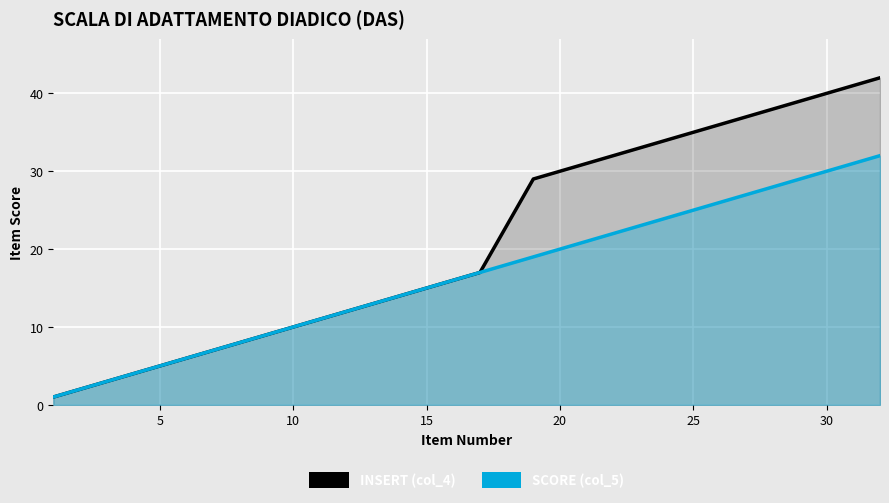

Rank the series by their maximum value, from lowest to highest.

Score (col_5), Insert (col_4)